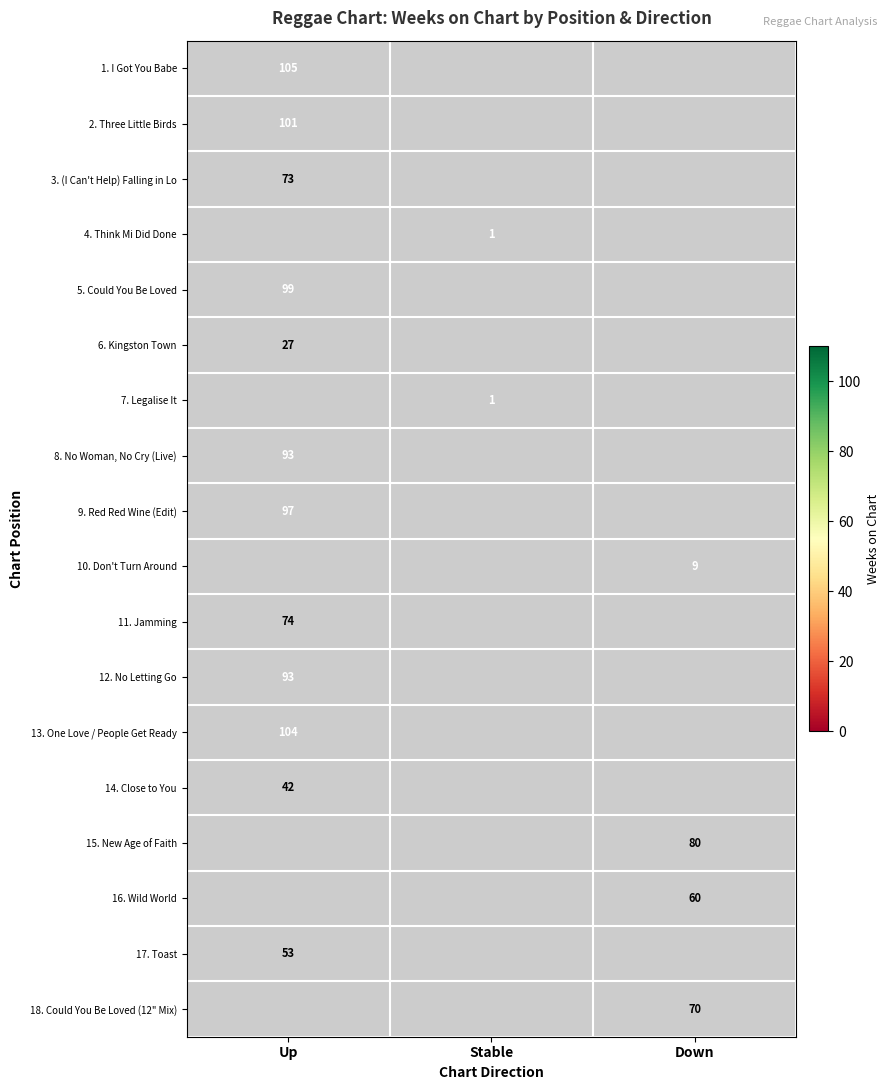

Is the value of 7. Legalise It at Stable greater than the value of 2. Three Little Birds at Up?

No